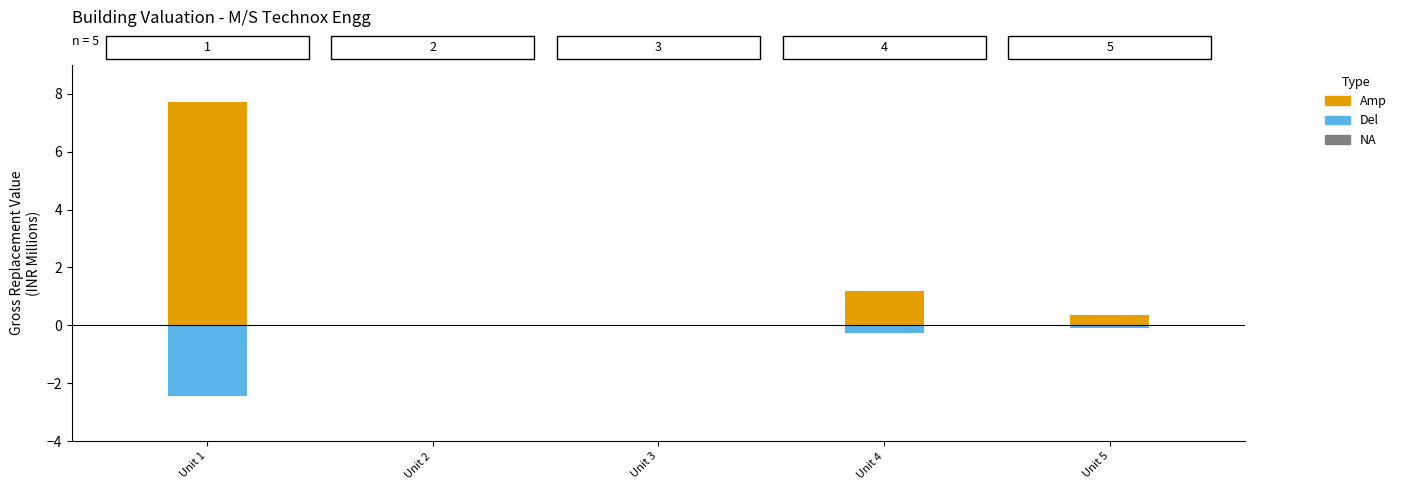

At how many categories does at least one series exceed 0?

3